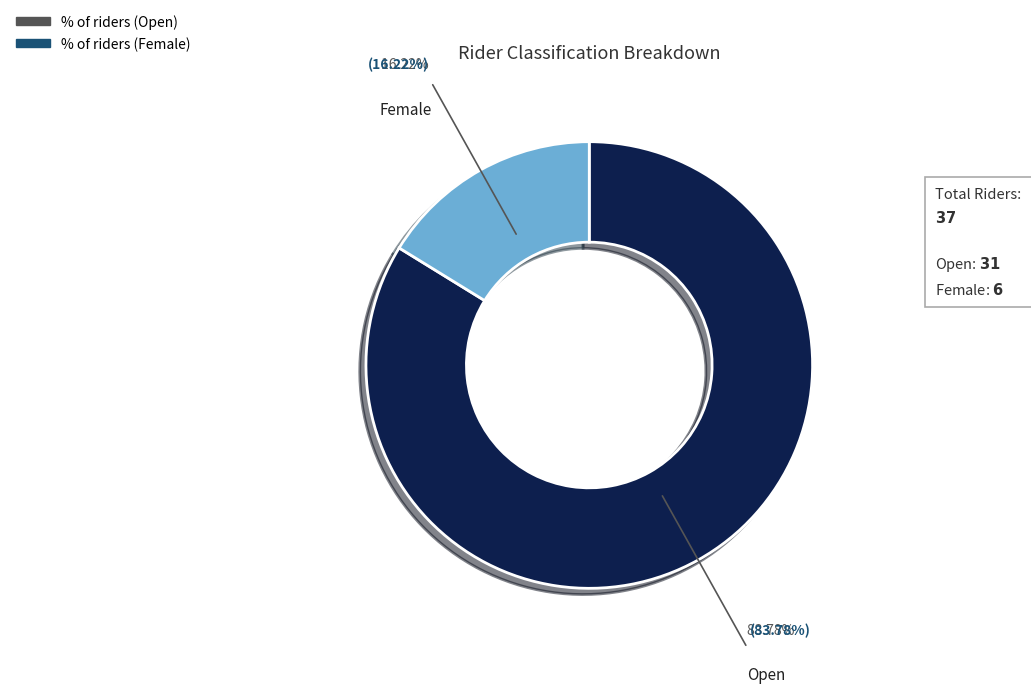

Is there a majority slice in this chart?

Yes